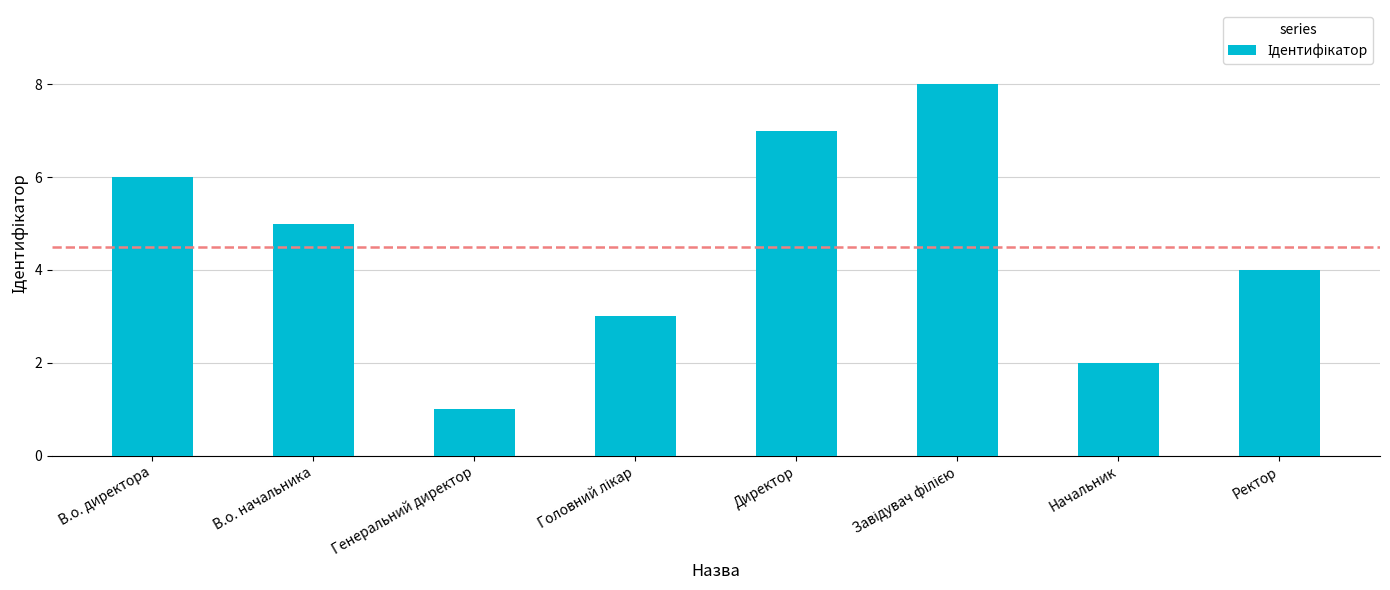

The value at В.о. директора is 6. True or false?

True